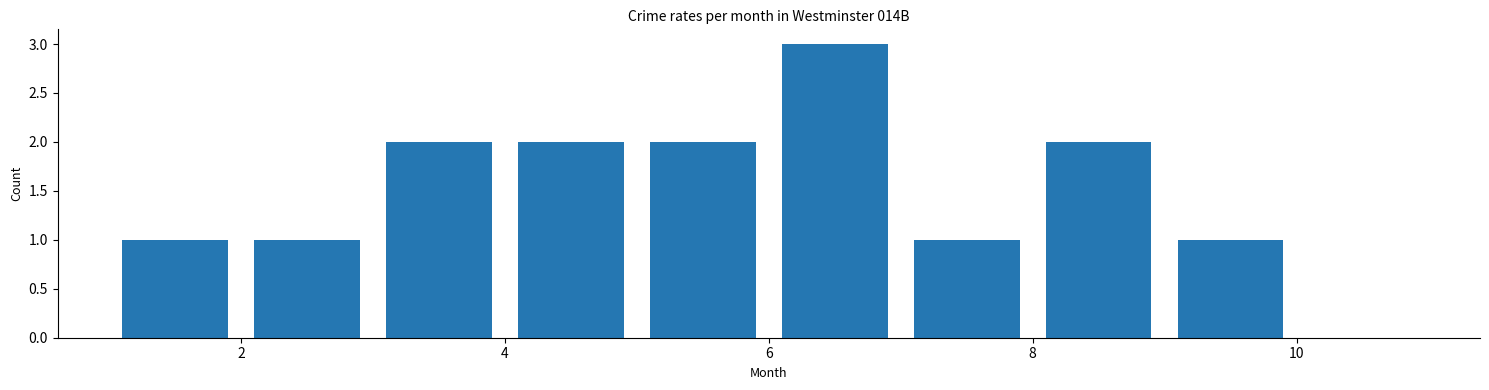

Reading left to right, list every bar in this chart as the range it spans on the x-axis followed by its height. The values are not printed on the chart, so give them approximately, as read against the axis.

1 to 2: 1
2 to 3: 1
3 to 4: 2
4 to 5: 2
5 to 6: 2
6 to 7: 3
7 to 8: 1
8 to 9: 2
9 to 10: 1
10 to 11: 0